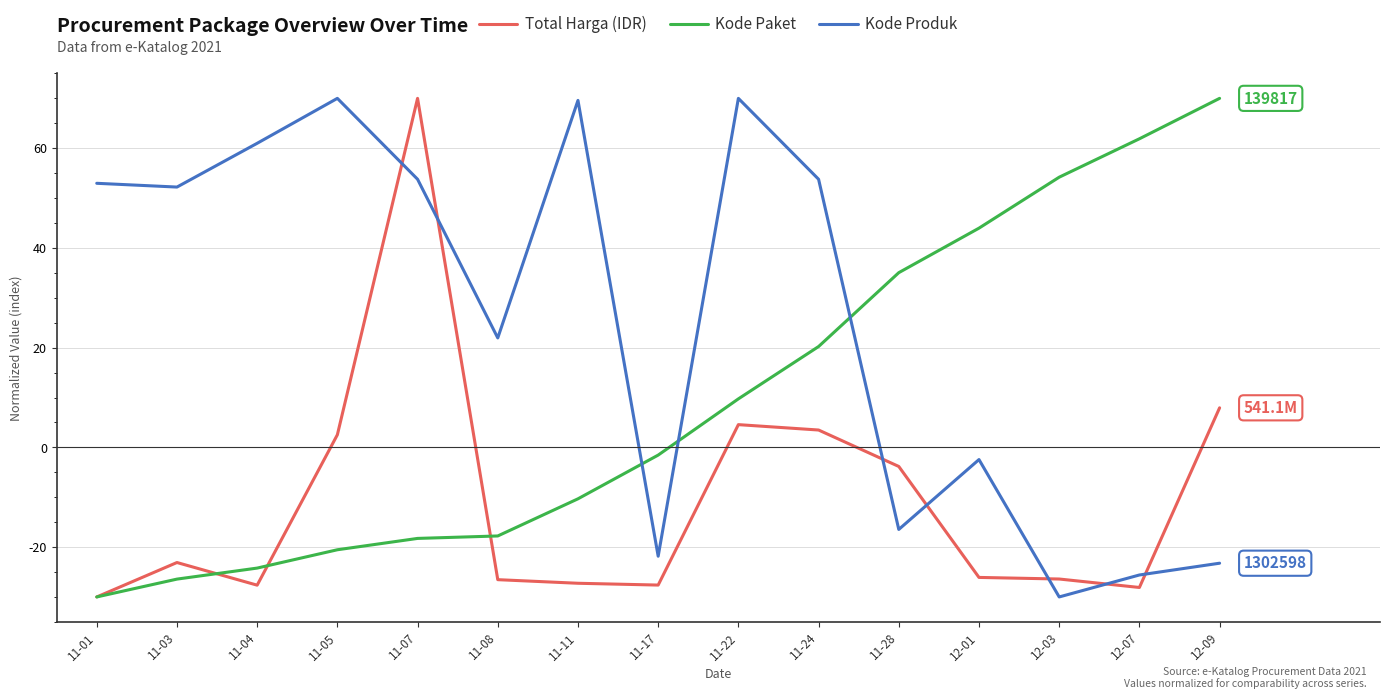

True or false: Kode Produk and Kode Paket intersect in this chart.

True